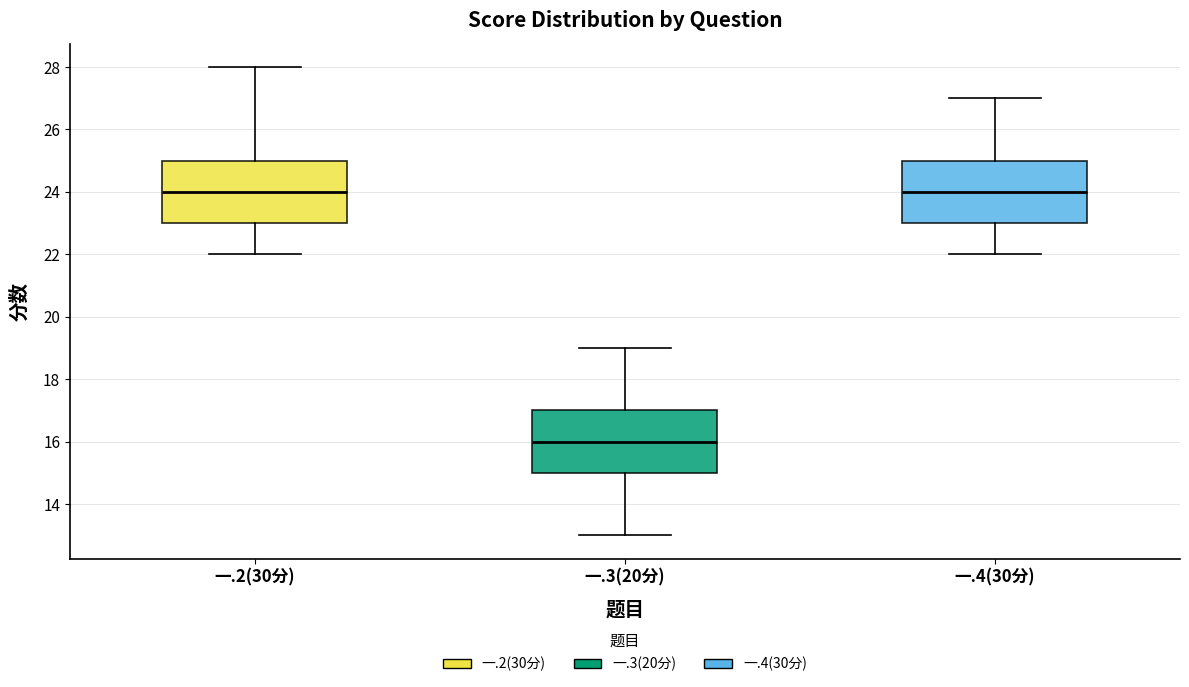

Where is the upper edge of the box for 一.4(30分) on the y-axis? The values are not printed on the chart, so give them approximately, as read against the axis.

25